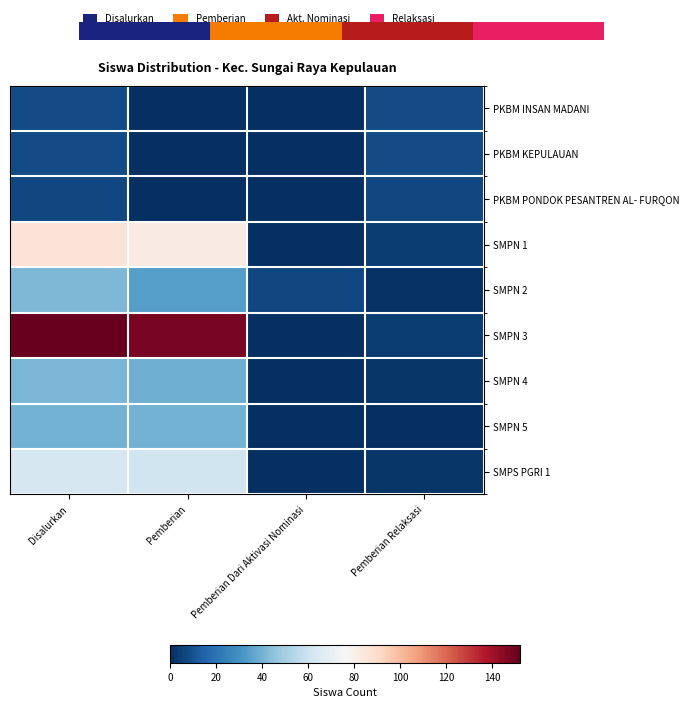

Between Pemberian and Pemberian Relaksasi, which series saw the biggest shift?

SMPN 3